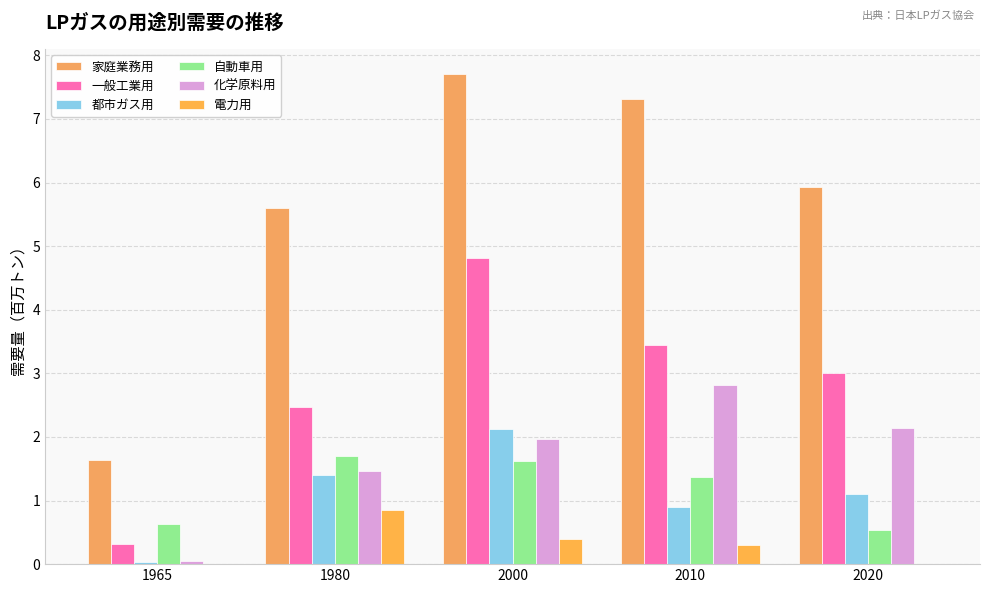

The value of 一般工業用 at 1965 is 0.3. True or false?

True